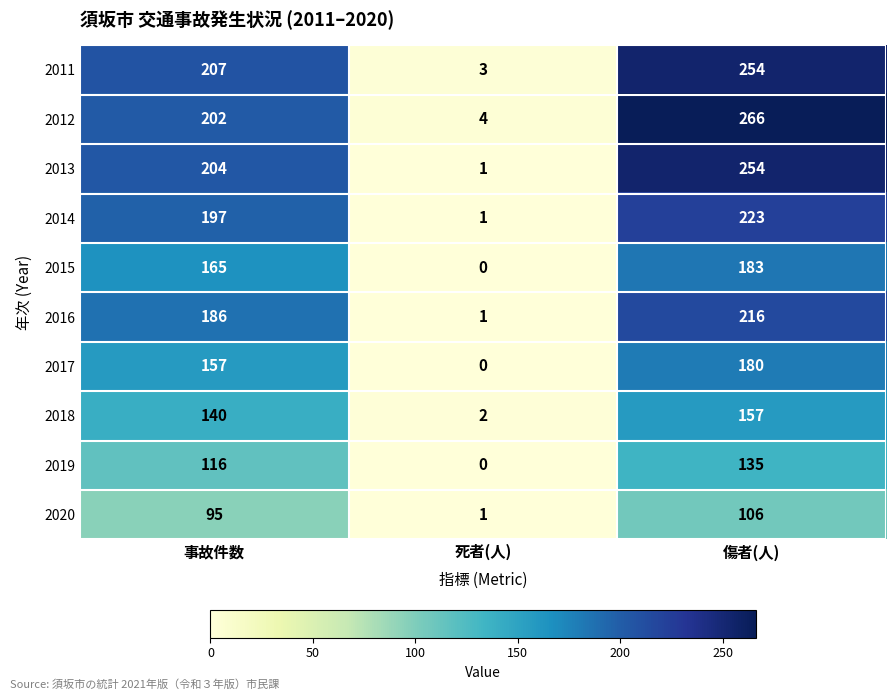

Count the number of data series in this chart.

10